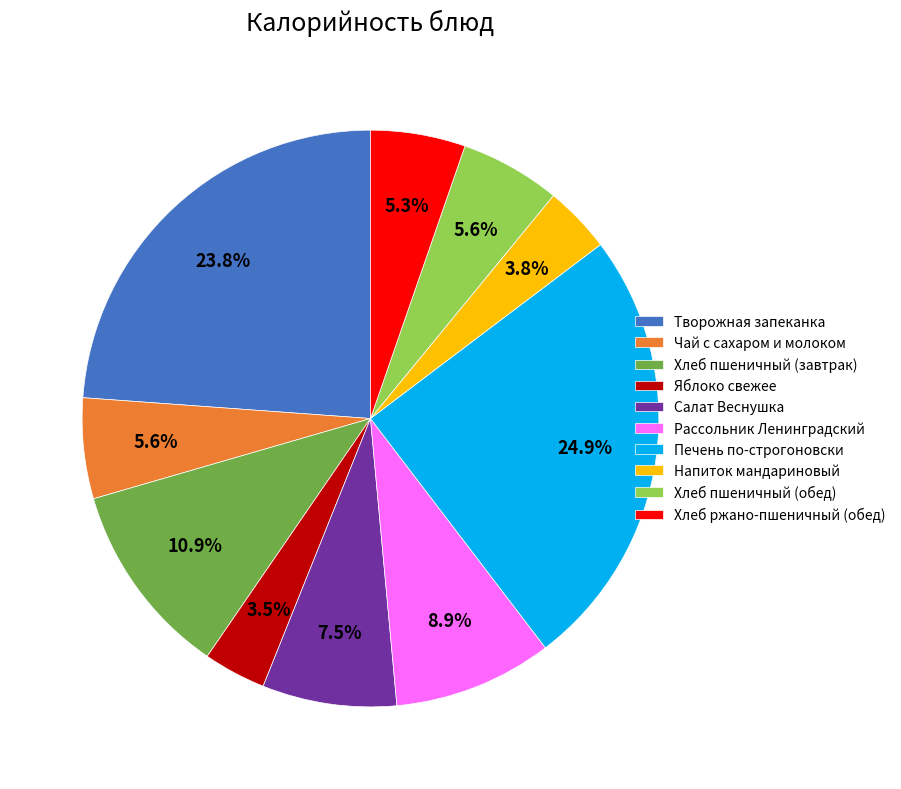

To the nearest percent, what is the difference between the largest and smallest slice percentages?

21%